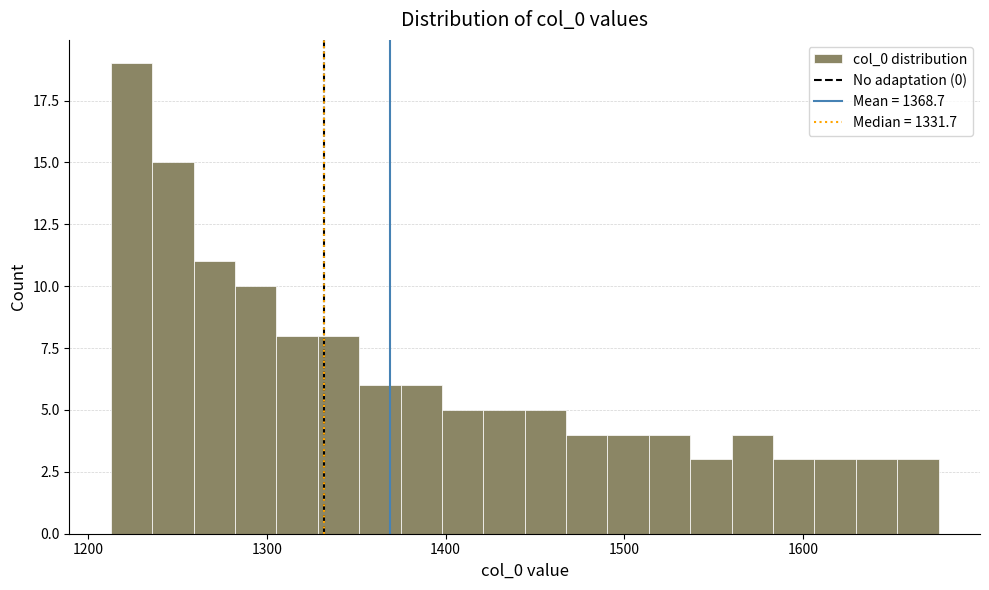

Read against the x-axis, roughly where is the centre of the tallest bar?

1220